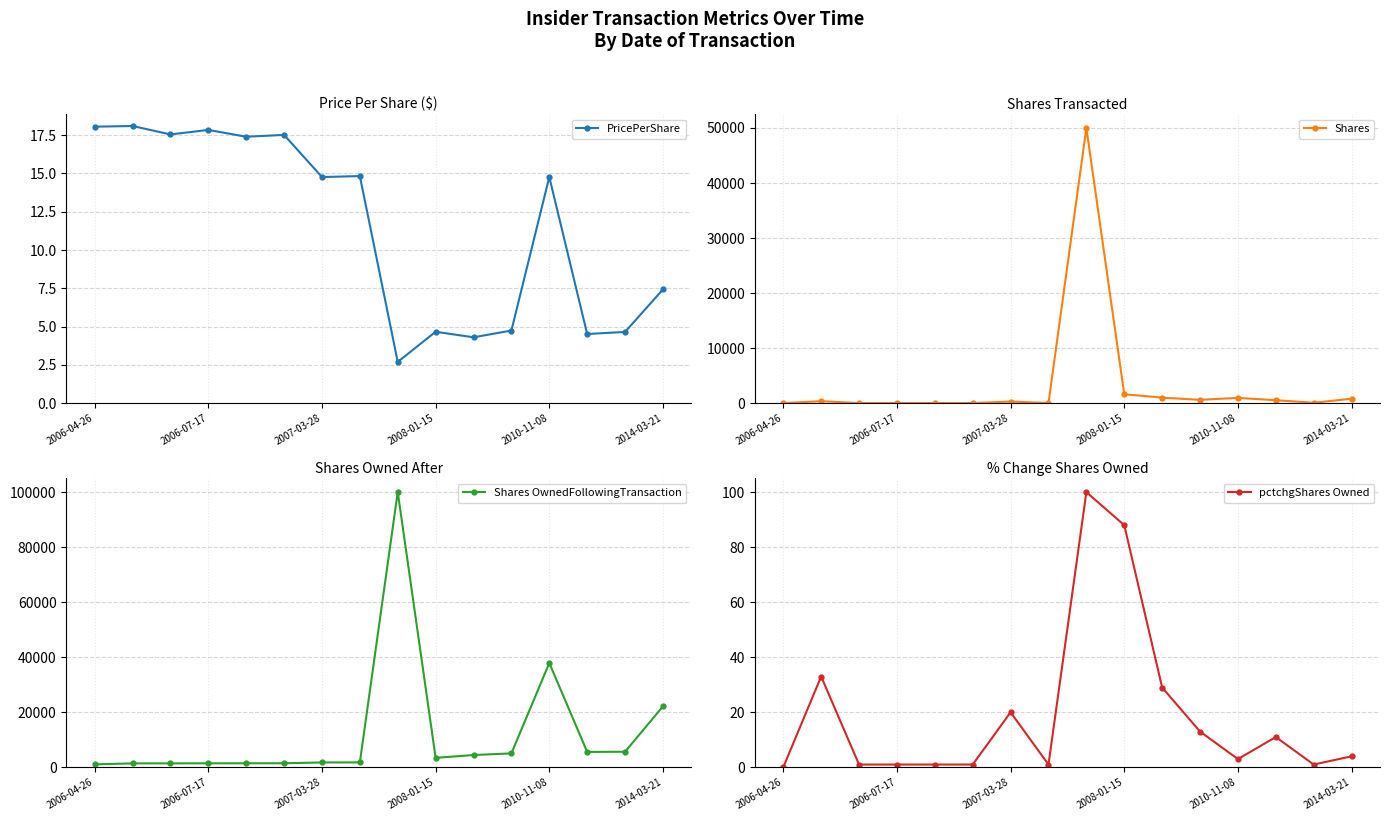

List the series in order of their peak value, highest first.

Shares OwnedFollowingTransaction, Shares, pctchgShares Owned, PricePerShare